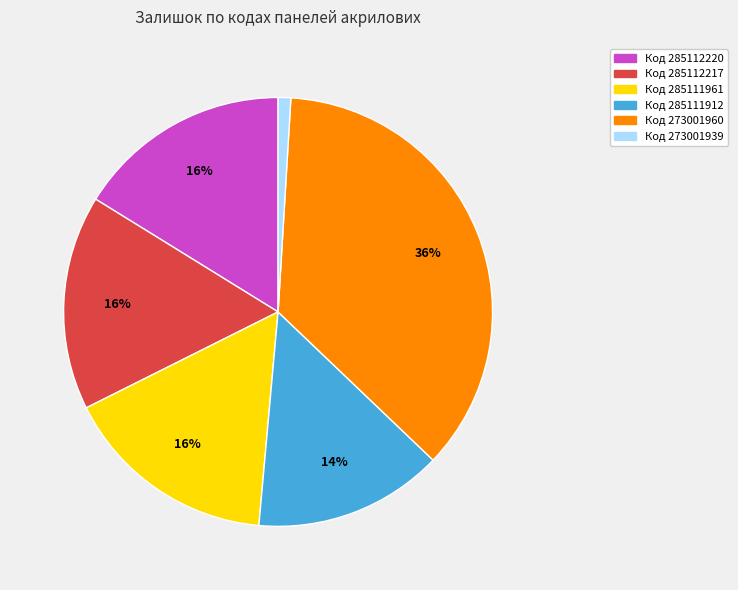

What is the largest slice in the pie chart?

Код 273001960